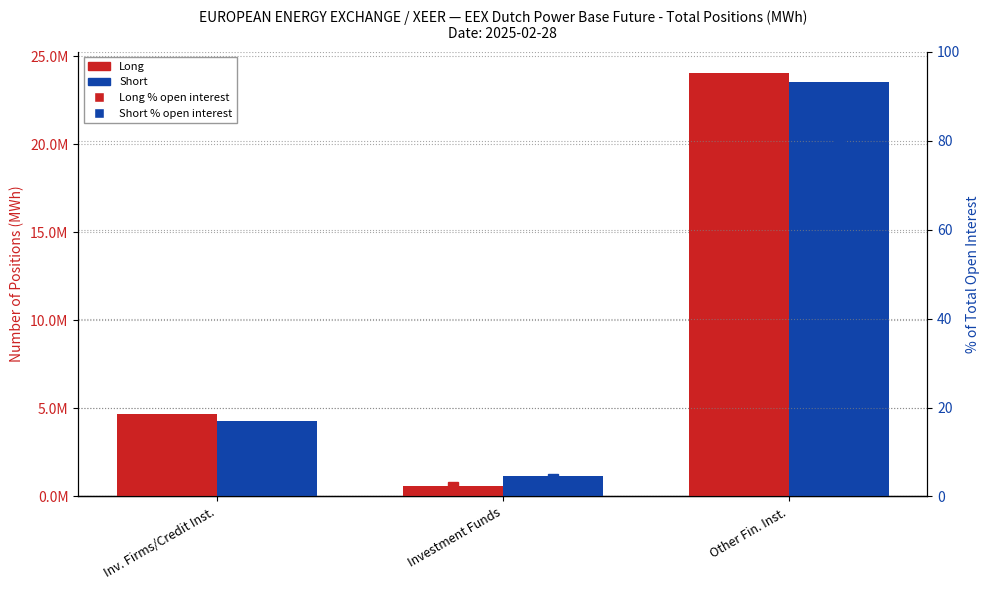

What is the total value across all series at Other Fin. Inst.?

47554785.7